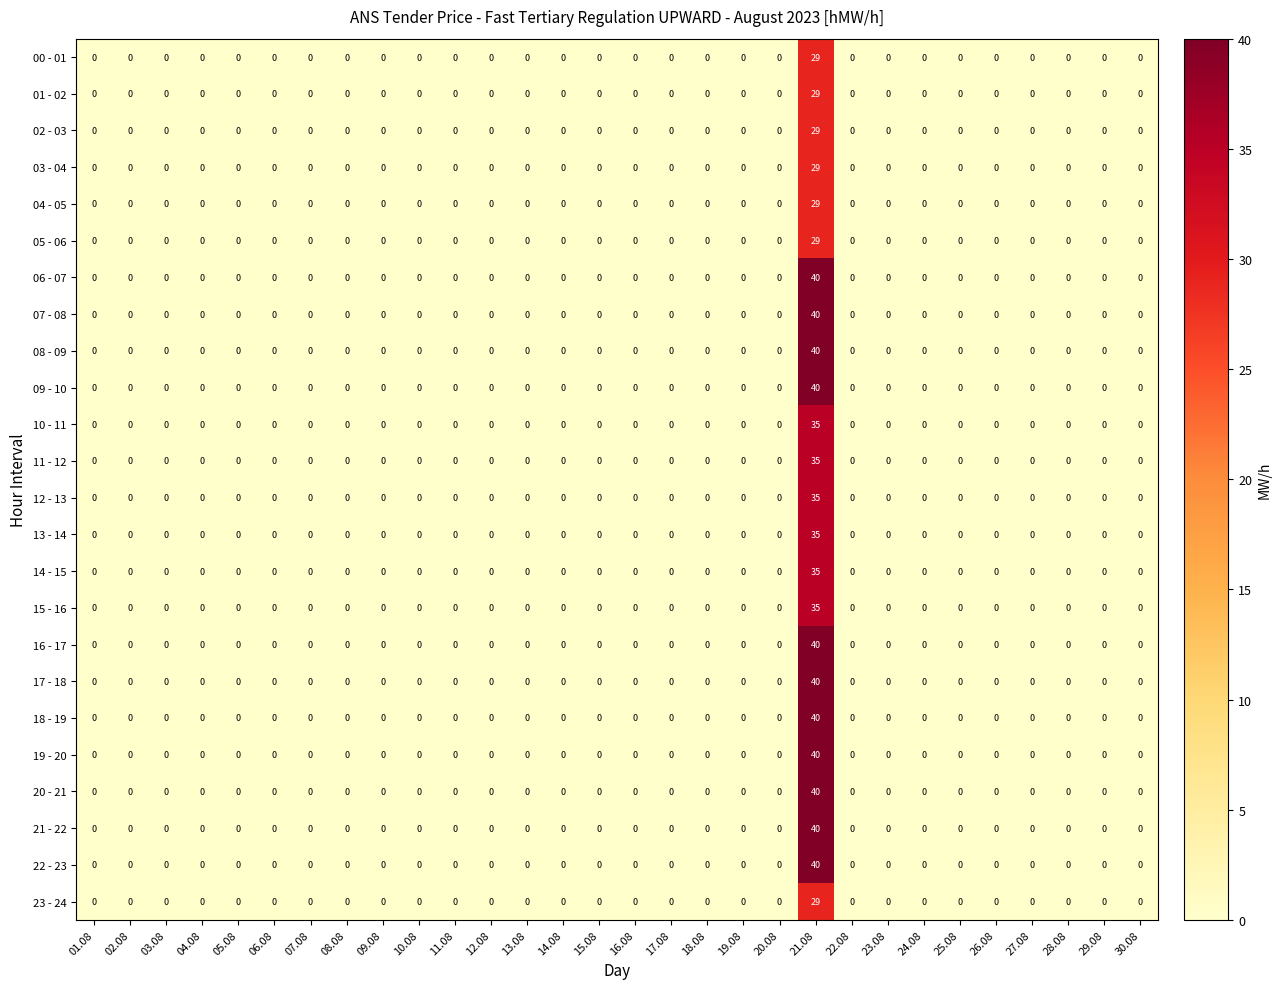

The value of 02 - 03 at 05.08 is 0. True or false?

True